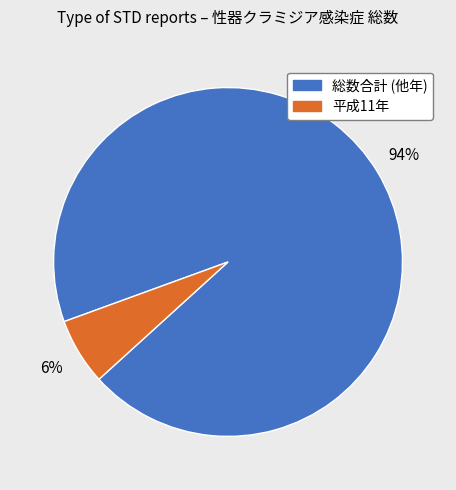

Does any single category account for the majority?

Yes